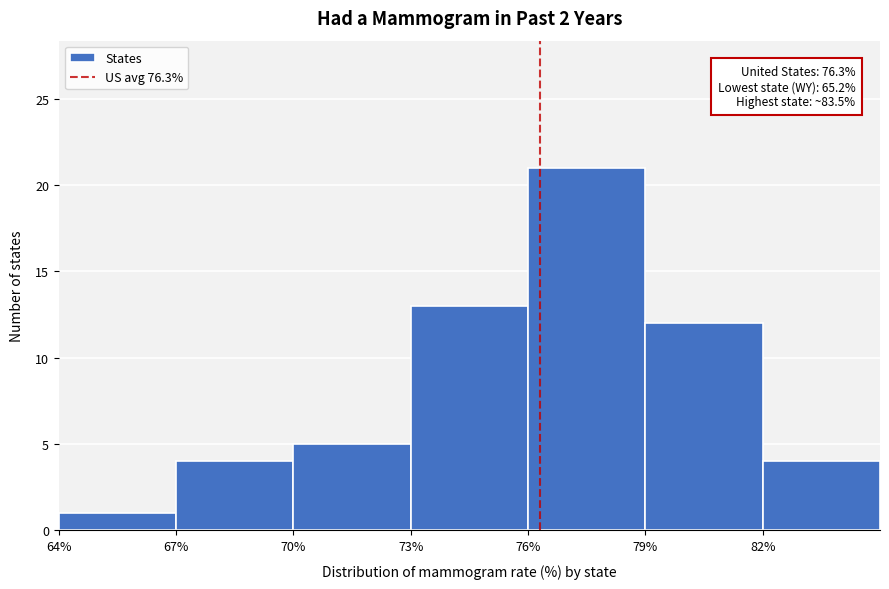

Over which range of the x-axis is the bar tallest?

76 to 79